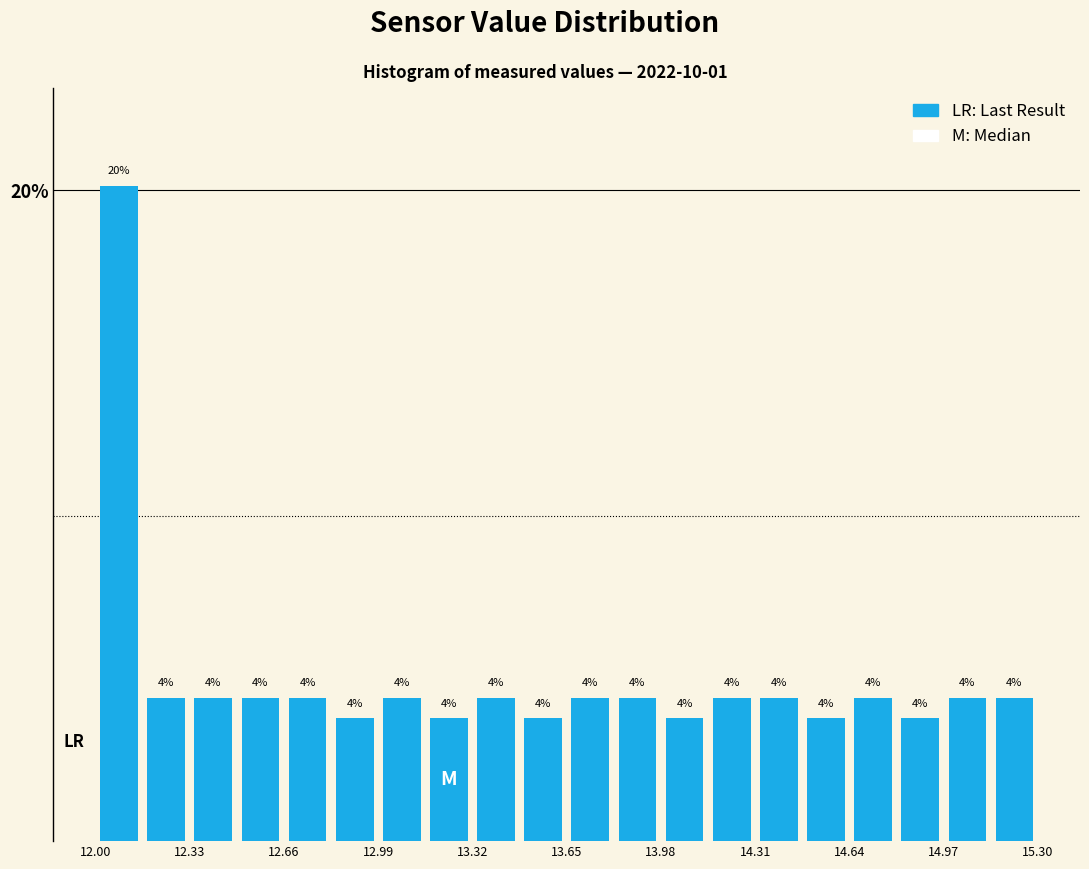

Around what value on the x-axis is the tallest bar? Give the approximate position of its centre, as read against the axis.

12.10